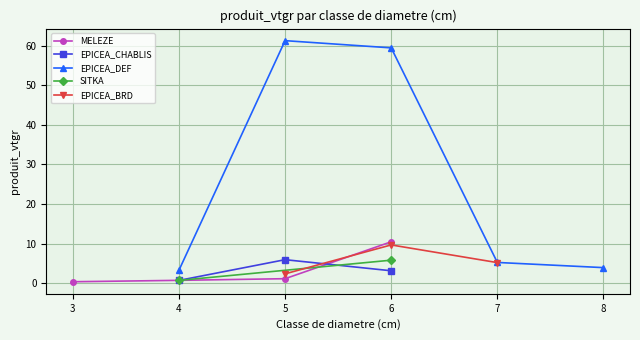

How many positive values does the EPICEA_BORDURE series have?

3